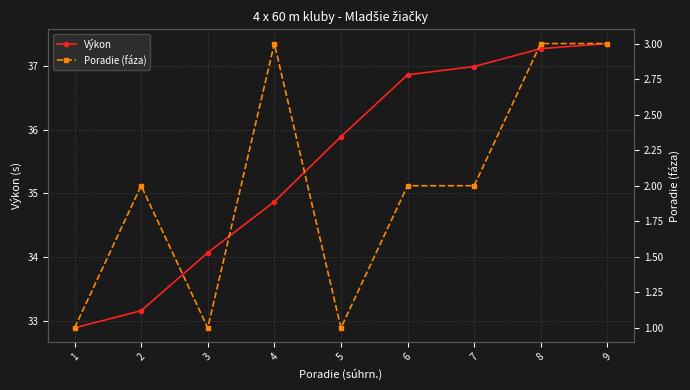

Is the value of Poradie (fáza) at 2 greater than the value of Výkon at 4?

No